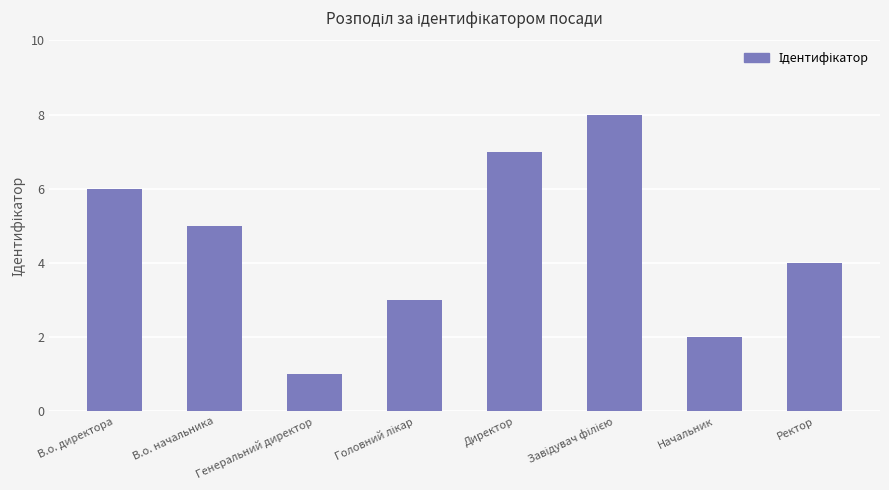

Which has a higher value, Начальник or Генеральний директор?

Начальник